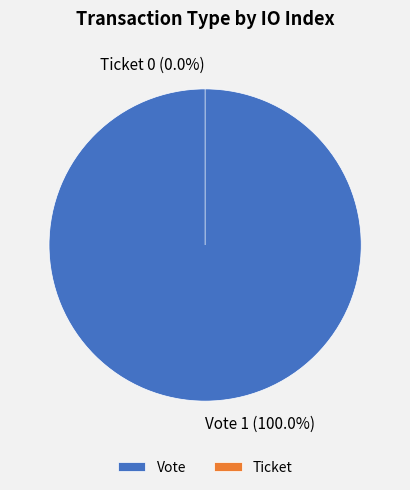

Which slice represents more than half of the pie?

Vote (io_index=1)